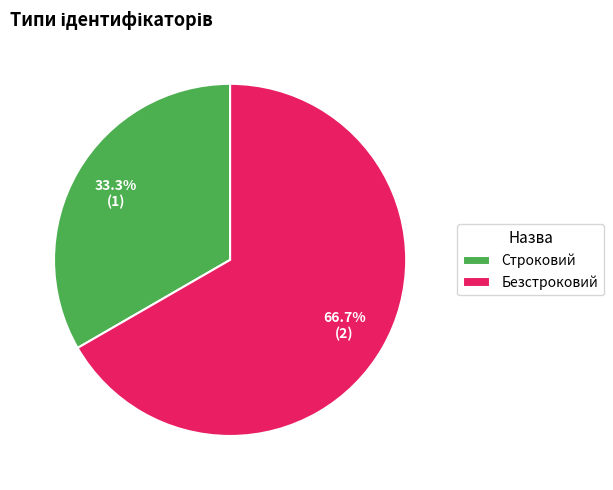

Between Безстроковий and Строковий, which is larger?

Безстроковий